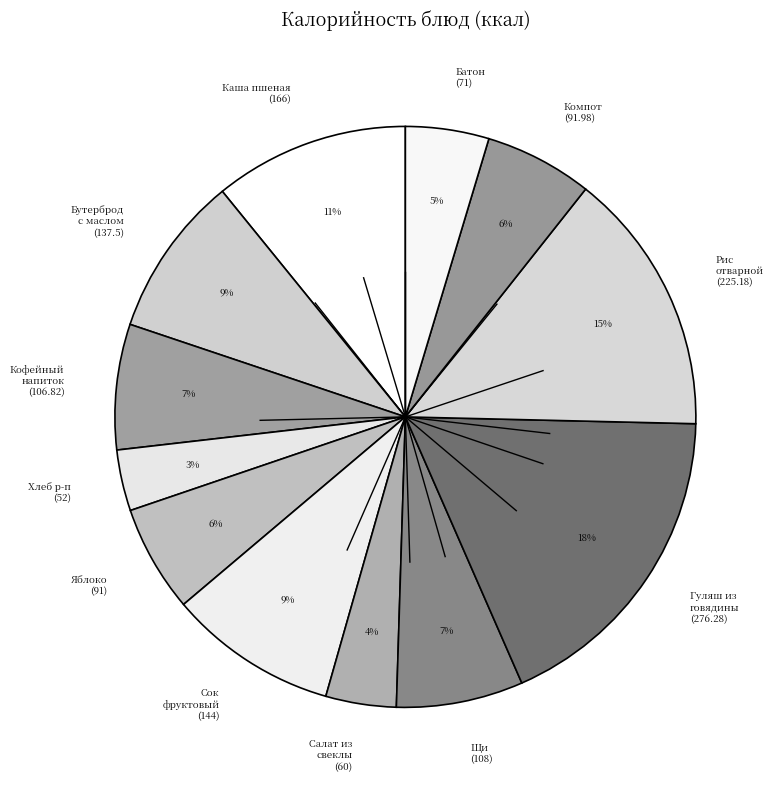

What percentage is the Яблоко (91) slice, to the nearest percent?

6%